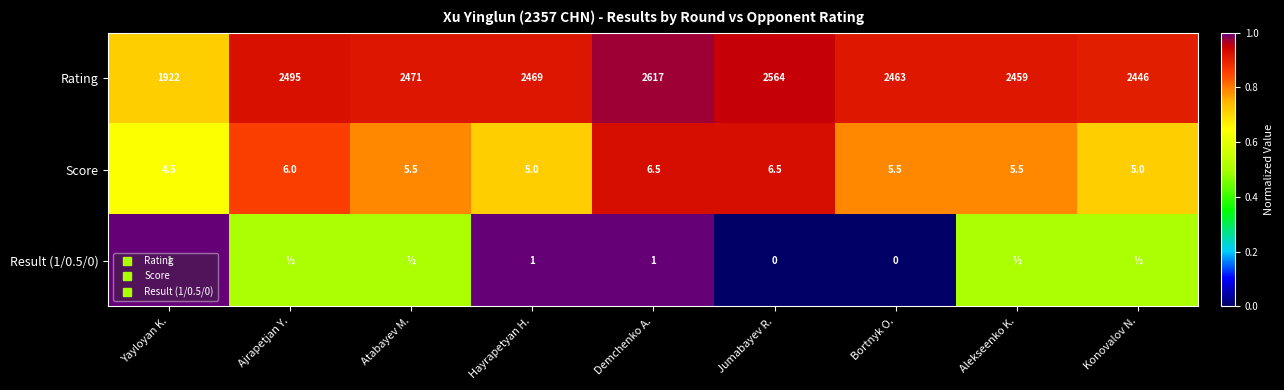

Where is Result (1/0.5/0) nearest to the value 0?

Jumabayev R.